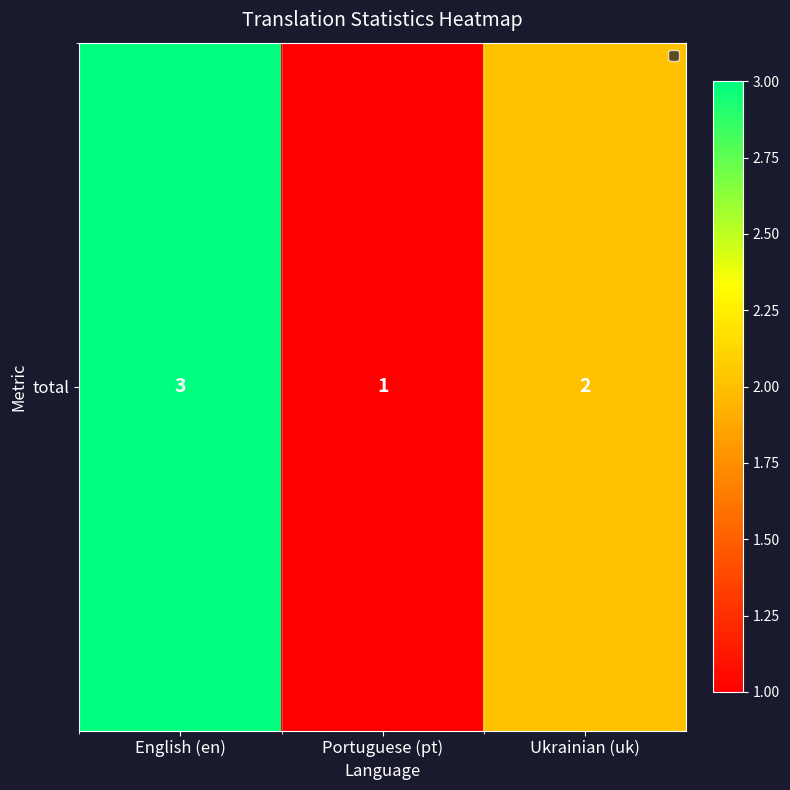

What is the sum of the values at Portuguese (pt) and English (en)?

4